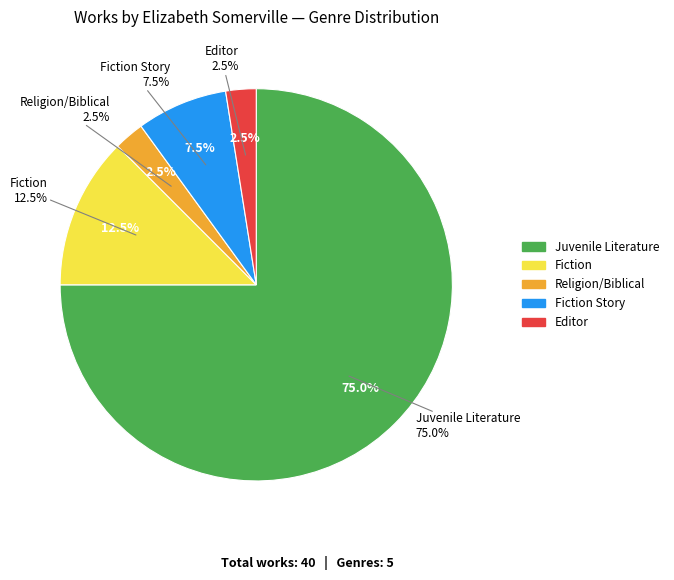

Which slice is the largest?

Juvenile Literature